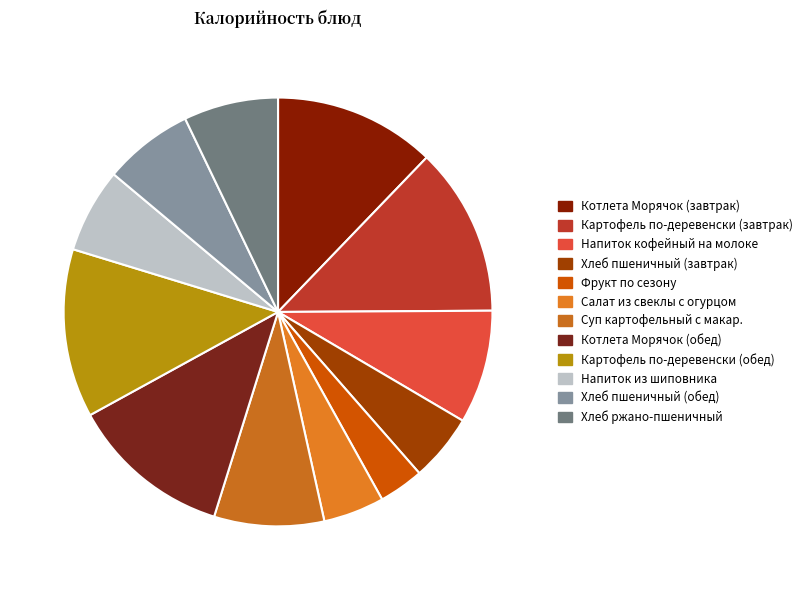

Rank the categories by value from lowest to highest.

Фрукт по сезону, Салат из свеклы с соленым огурцом, Хлеб пшеничный (завтрак), Напиток из шиповника, Хлеб пшеничный (обед), Хлеб ржано-пшеничный, Суп картофельный с макаронными изделиями, Напиток кофейный на молоке, Котлета Морячок с маслом сливочным 90/5, Котлета Морячок с маслом сливочным (обед), Картофель по-деревенски (завтрак), Картофель по-деревенски (обед)